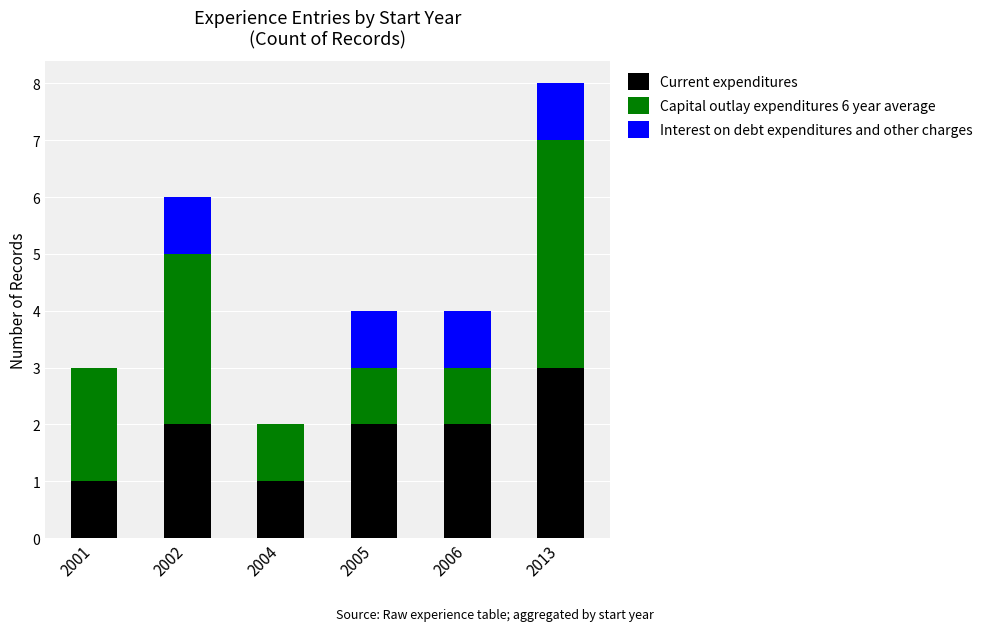

True or false: Current expenditures has a value of 2 at 2005.

True